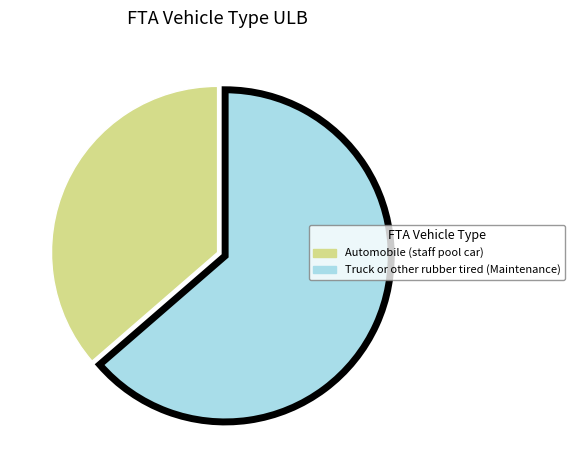

Is it true that Automobile (staff pool car) is 28% of the pie?

False